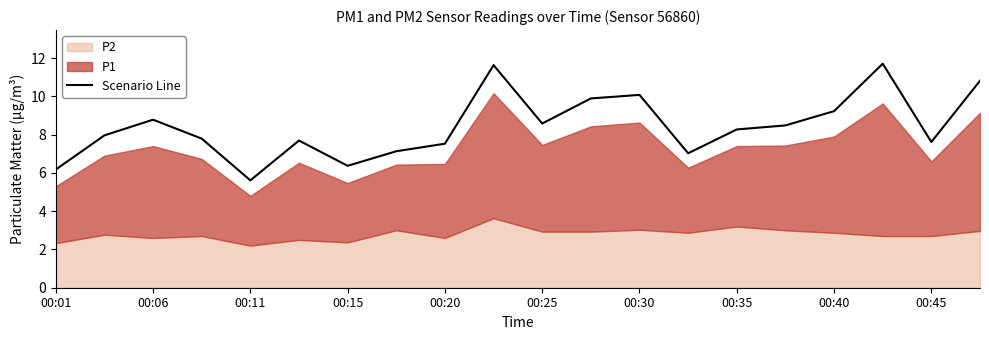

What is the value of the 1st point from the left?

6.2